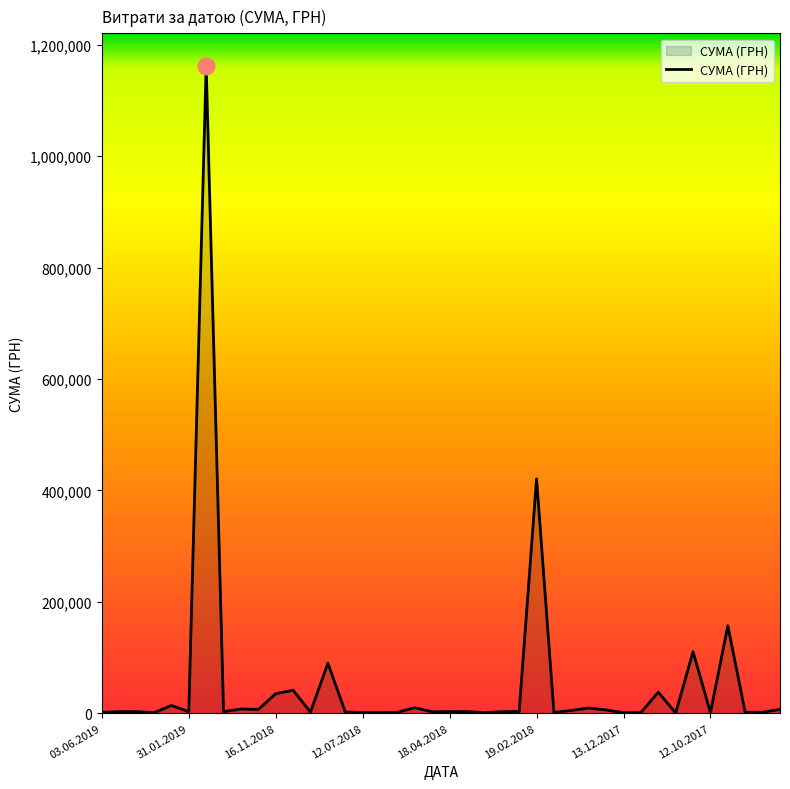

What is the greatest value displayed?

1162568.1